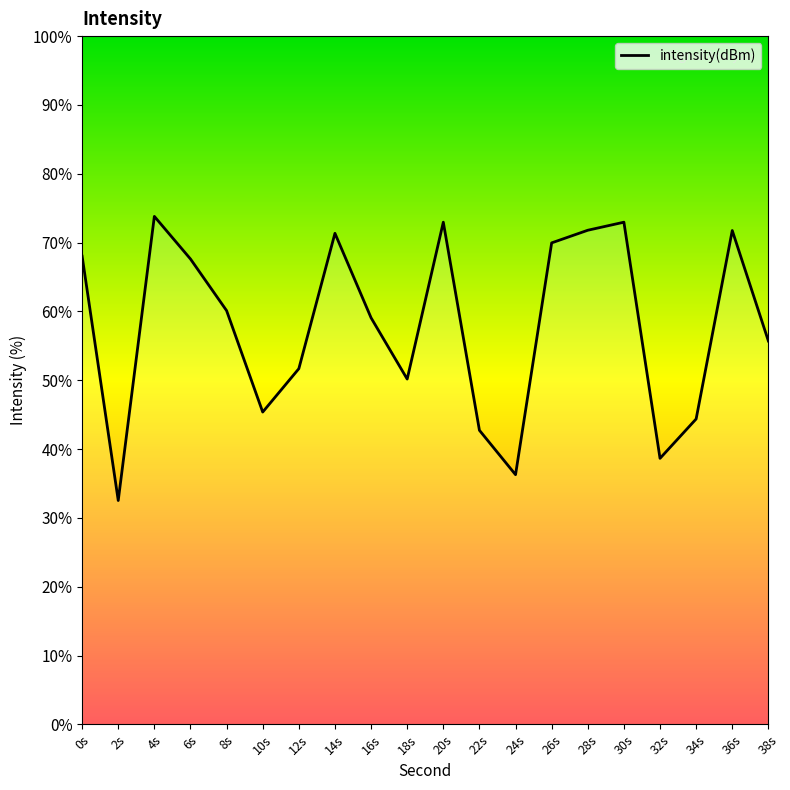

What is the sum of the values at 26s and 12s?

121.6